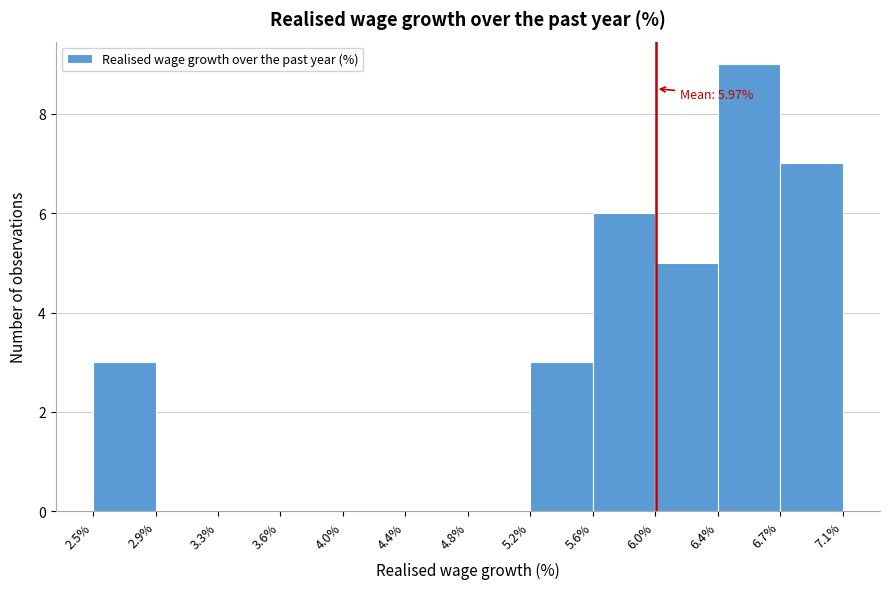

Which range on the x-axis has the tallest bar?

6.4% to 6.7%